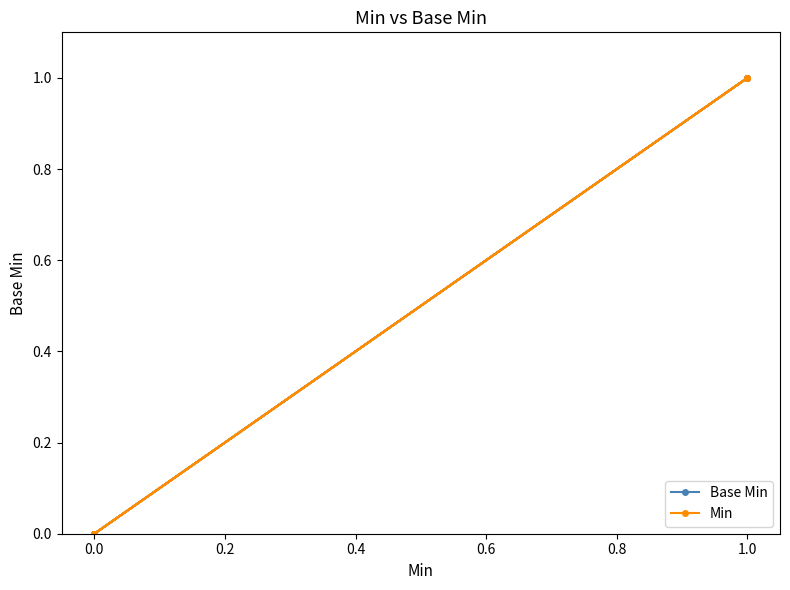

Reading left to right, what are all the values shown in this chart?

Base Min: 0	0	0	1	0	1
Min: 0	0	0	1	0	1